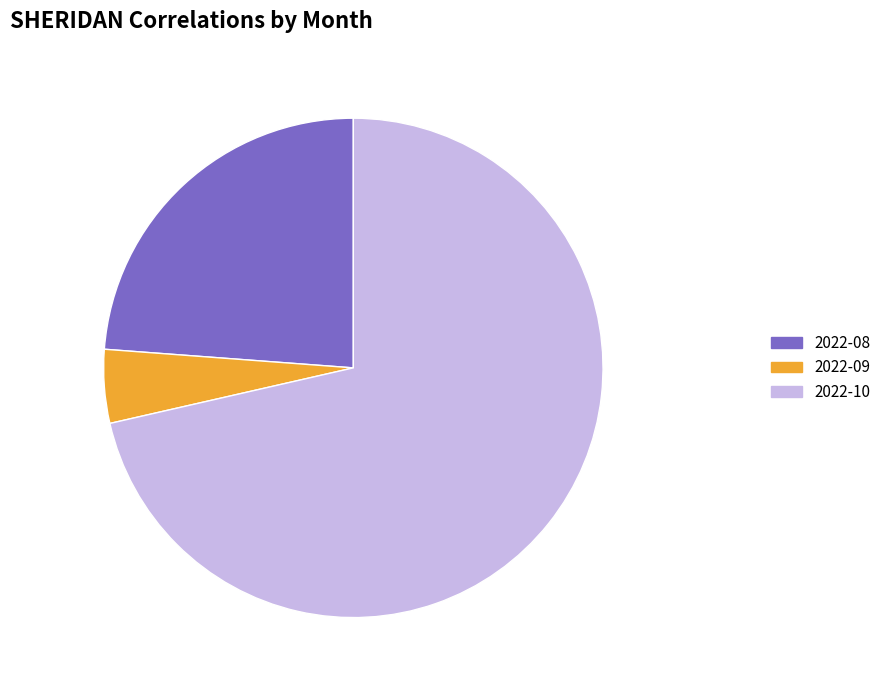

Which category has the biggest portion of the pie?

2022-10